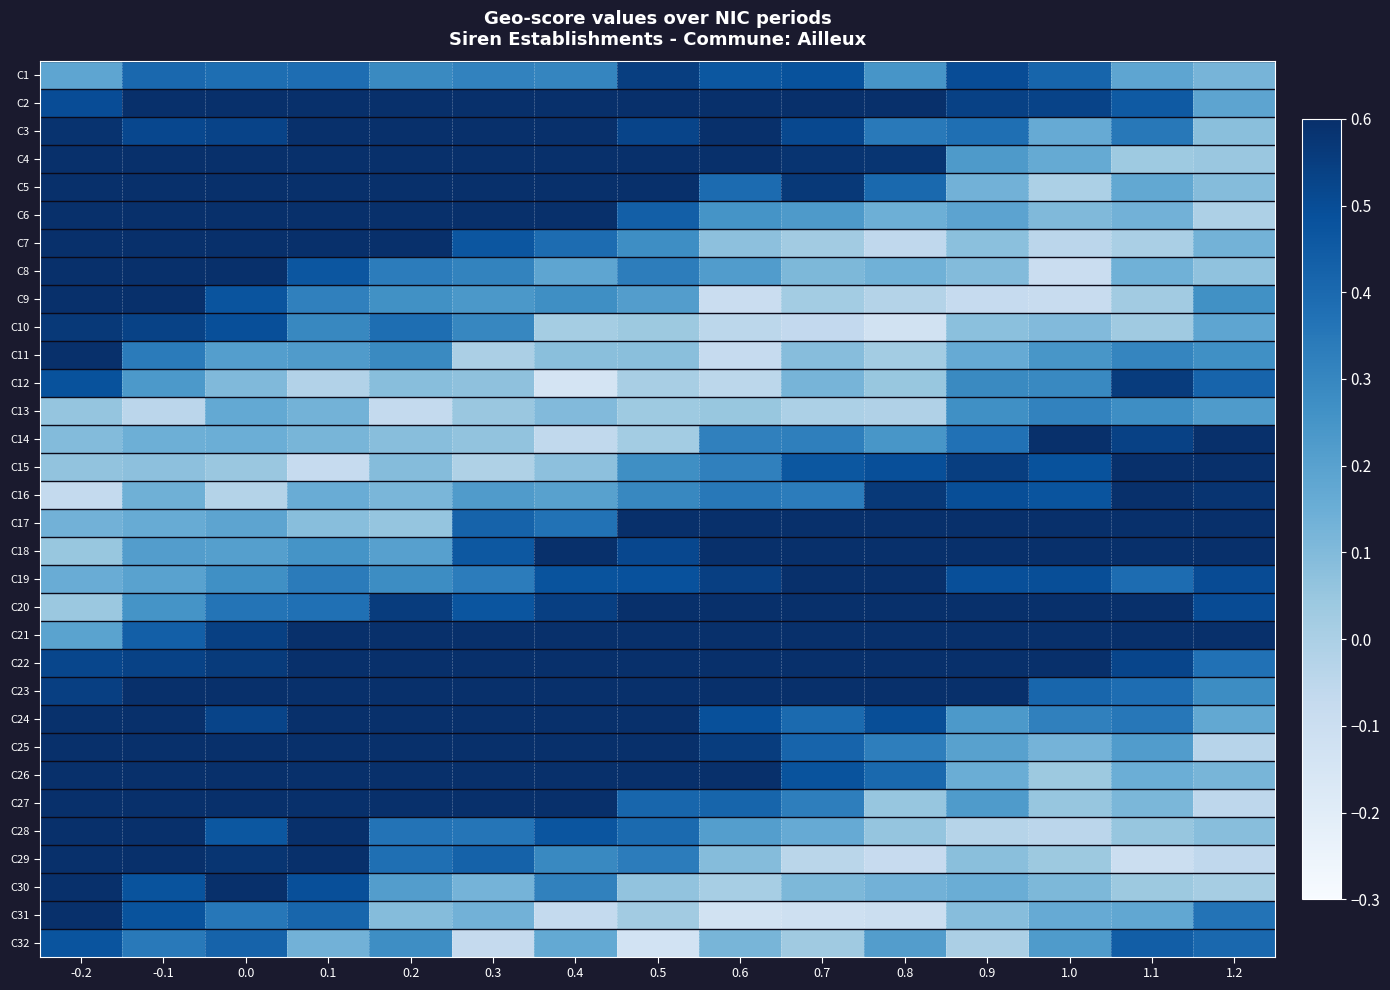

Reading left to right, list all the values displayed in this chart.

C1: -0.2=0.2	-0.1=0.4	0.0=0.4	0.1=0.4	0.2=0.3	0.3=0.3	0.4=0.3	0.5=0.5	0.6=0.5	0.7=0.5	0.8=0.2	0.9=0.5	1.0=0.4	1.1=0.2	1.2=0.1
C2: -0.2=0.5	-0.1=0.6	0.0=0.6	0.1=0.6	0.2=0.6	0.3=0.6	0.4=0.6	0.5=0.6	0.6=0.6	0.7=0.6	0.8=0.6	0.9=0.5	1.0=0.5	1.1=0.5	1.2=0.2
C3: -0.2=0.6	-0.1=0.5	0.0=0.5	0.1=0.6	0.2=0.6	0.3=0.6	0.4=0.6	0.5=0.5	0.6=0.6	0.7=0.5	0.8=0.3	0.9=0.4	1.0=0.2	1.1=0.3	1.2=0.1
C4: -0.2=0.6	-0.1=0.6	0.0=0.6	0.1=0.6	0.2=0.6	0.3=0.6	0.4=0.6	0.5=0.6	0.6=0.6	0.7=0.6	0.8=0.6	0.9=0.2	1.0=0.2	1.1=0.0	1.2=0.0
C5: -0.2=0.6	-0.1=0.6	0.0=0.6	0.1=0.6	0.2=0.6	0.3=0.6	0.4=0.6	0.5=0.6	0.6=0.4	0.7=0.6	0.8=0.4	0.9=0.1	1.0=-0.0	1.1=0.2	1.2=0.1
C6: -0.2=0.6	-0.1=0.6	0.0=0.6	0.1=0.6	0.2=0.6	0.3=0.6	0.4=0.6	0.5=0.4	0.6=0.3	0.7=0.2	0.8=0.1	0.9=0.2	1.0=0.1	1.1=0.1	1.2=-0.0
C7: -0.2=0.6	-0.1=0.6	0.0=0.6	0.1=0.6	0.2=0.6	0.3=0.5	0.4=0.4	0.5=0.3	0.6=0.1	0.7=0.0	0.8=-0.1	0.9=0.1	1.0=-0.0	1.1=0.0	1.2=0.1
C8: -0.2=0.6	-0.1=0.6	0.0=0.6	0.1=0.5	0.2=0.3	0.3=0.3	0.4=0.2	0.5=0.3	0.6=0.2	0.7=0.1	0.8=0.1	0.9=0.1	1.0=-0.1	1.1=0.1	1.2=0.1
C9: -0.2=0.6	-0.1=0.6	0.0=0.5	0.1=0.3	0.2=0.3	0.3=0.2	0.4=0.3	0.5=0.2	0.6=-0.1	0.7=0.0	0.8=-0.0	0.9=-0.1	1.0=-0.1	1.1=0.0	1.2=0.3
C10: -0.2=0.6	-0.1=0.5	0.0=0.5	0.1=0.3	0.2=0.4	0.3=0.3	0.4=0.0	0.5=0.0	0.6=-0.0	0.7=-0.1	0.8=-0.1	0.9=0.1	1.0=0.1	1.1=0.0	1.2=0.2
C11: -0.2=0.6	-0.1=0.3	0.0=0.2	0.1=0.2	0.2=0.3	0.3=-0.0	0.4=0.1	0.5=0.1	0.6=-0.1	0.7=0.1	0.8=0.0	0.9=0.2	1.0=0.2	1.1=0.3	1.2=0.3
C12: -0.2=0.5	-0.1=0.2	0.0=0.1	0.1=-0.0	0.2=0.1	0.3=0.1	0.4=-0.1	0.5=0.0	0.6=-0.0	0.7=0.1	0.8=0.1	0.9=0.3	1.0=0.3	1.1=0.6	1.2=0.4
C13: -0.2=0.1	-0.1=-0.0	0.0=0.2	0.1=0.1	0.2=-0.1	0.3=0.0	0.4=0.1	0.5=0.0	0.6=0.1	0.7=-0.0	0.8=-0.0	0.9=0.3	1.0=0.3	1.1=0.3	1.2=0.2
C14: -0.2=0.1	-0.1=0.1	0.0=0.1	0.1=0.1	0.2=0.1	0.3=0.1	0.4=-0.1	0.5=0.0	0.6=0.3	0.7=0.3	0.8=0.2	0.9=0.4	1.0=0.6	1.1=0.5	1.2=0.6
C15: -0.2=0.1	-0.1=0.1	0.0=0.0	0.1=-0.1	0.2=0.1	0.3=-0.0	0.4=0.1	0.5=0.3	0.6=0.3	0.7=0.5	0.8=0.5	0.9=0.6	1.0=0.5	1.1=0.6	1.2=0.6
C16: -0.2=-0.1	-0.1=0.1	0.0=-0.0	0.1=0.2	0.2=0.1	0.3=0.2	0.4=0.2	0.5=0.3	0.6=0.3	0.7=0.3	0.8=0.6	0.9=0.5	1.0=0.5	1.1=0.6	1.2=0.6
C17: -0.2=0.1	-0.1=0.2	0.0=0.2	0.1=0.1	0.2=0.1	0.3=0.4	0.4=0.4	0.5=0.6	0.6=0.6	0.7=0.6	0.8=0.6	0.9=0.6	1.0=0.6	1.1=0.6	1.2=0.6
C18: -0.2=0.1	-0.1=0.2	0.0=0.2	0.1=0.3	0.2=0.2	0.3=0.5	0.4=0.6	0.5=0.5	0.6=0.6	0.7=0.6	0.8=0.6	0.9=0.6	1.0=0.6	1.1=0.6	1.2=0.6
C19: -0.2=0.2	-0.1=0.2	0.0=0.3	0.1=0.3	0.2=0.3	0.3=0.3	0.4=0.5	0.5=0.5	0.6=0.5	0.7=0.6	0.8=0.6	0.9=0.5	1.0=0.5	1.1=0.4	1.2=0.5
C20: -0.2=0.0	-0.1=0.3	0.0=0.4	0.1=0.4	0.2=0.6	0.3=0.5	0.4=0.5	0.5=0.6	0.6=0.6	0.7=0.6	0.8=0.6	0.9=0.6	1.0=0.6	1.1=0.6	1.2=0.5
C21: -0.2=0.2	-0.1=0.4	0.0=0.5	0.1=0.6	0.2=0.6	0.3=0.6	0.4=0.6	0.5=0.6	0.6=0.6	0.7=0.6	0.8=0.6	0.9=0.6	1.0=0.6	1.1=0.6	1.2=0.6
C22: -0.2=0.5	-0.1=0.5	0.0=0.6	0.1=0.6	0.2=0.6	0.3=0.6	0.4=0.6	0.5=0.6	0.6=0.6	0.7=0.6	0.8=0.6	0.9=0.6	1.0=0.6	1.1=0.5	1.2=0.4
C23: -0.2=0.5	-0.1=0.6	0.0=0.6	0.1=0.6	0.2=0.6	0.3=0.6	0.4=0.6	0.5=0.6	0.6=0.6	0.7=0.6	0.8=0.6	0.9=0.6	1.0=0.4	1.1=0.4	1.2=0.3
C24: -0.2=0.6	-0.1=0.6	0.0=0.5	0.1=0.6	0.2=0.6	0.3=0.6	0.4=0.6	0.5=0.6	0.6=0.5	0.7=0.4	0.8=0.5	0.9=0.2	1.0=0.3	1.1=0.4	1.2=0.2
C25: -0.2=0.6	-0.1=0.6	0.0=0.6	0.1=0.6	0.2=0.6	0.3=0.6	0.4=0.6	0.5=0.6	0.6=0.6	0.7=0.4	0.8=0.3	0.9=0.2	1.0=0.1	1.1=0.2	1.2=-0.0
C26: -0.2=0.6	-0.1=0.6	0.0=0.6	0.1=0.6	0.2=0.6	0.3=0.6	0.4=0.6	0.5=0.6	0.6=0.6	0.7=0.5	0.8=0.4	0.9=0.2	1.0=0.0	1.1=0.1	1.2=0.1
C27: -0.2=0.6	-0.1=0.6	0.0=0.6	0.1=0.6	0.2=0.6	0.3=0.6	0.4=0.6	0.5=0.4	0.6=0.4	0.7=0.3	0.8=0.1	0.9=0.2	1.0=0.1	1.1=0.1	1.2=-0.1
C28: -0.2=0.6	-0.1=0.6	0.0=0.5	0.1=0.6	0.2=0.4	0.3=0.4	0.4=0.5	0.5=0.4	0.6=0.2	0.7=0.2	0.8=0.1	0.9=-0.0	1.0=-0.0	1.1=0.1	1.2=0.1
C29: -0.2=0.6	-0.1=0.6	0.0=0.6	0.1=0.6	0.2=0.4	0.3=0.4	0.4=0.3	0.5=0.3	0.6=0.1	0.7=-0.0	0.8=-0.1	0.9=0.1	1.0=0.0	1.1=-0.1	1.2=-0.1
C30: -0.2=0.6	-0.1=0.5	0.0=0.6	0.1=0.5	0.2=0.2	0.3=0.1	0.4=0.3	0.5=0.1	0.6=0.0	0.7=0.1	0.8=0.1	0.9=0.2	1.0=0.1	1.1=0.0	1.2=0.0
C31: -0.2=0.6	-0.1=0.5	0.0=0.4	0.1=0.4	0.2=0.1	0.3=0.1	0.4=-0.1	0.5=0.0	0.6=-0.1	0.7=-0.1	0.8=-0.1	0.9=0.1	1.0=0.2	1.1=0.2	1.2=0.4
C32: -0.2=0.5	-0.1=0.3	0.0=0.4	0.1=0.1	0.2=0.3	0.3=-0.1	0.4=0.2	0.5=-0.1	0.6=0.1	0.7=0.0	0.8=0.2	0.9=0.0	1.0=0.2	1.1=0.4	1.2=0.4